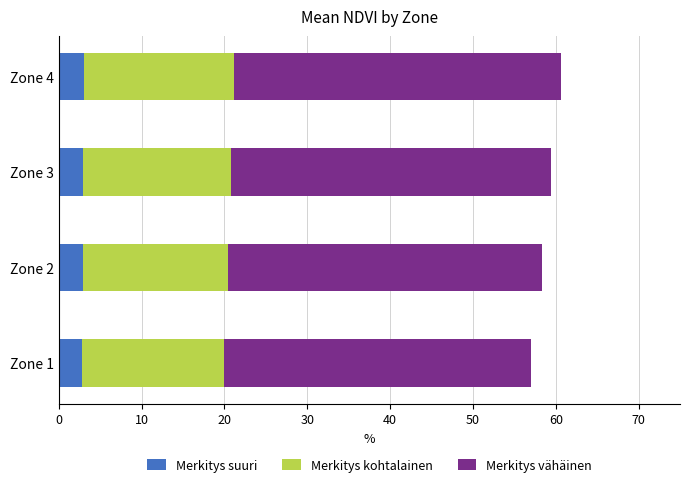

What are all the series names shown in the legend?

Merkitys suuri, Merkitys kohtalainen, Merkitys vähäinen